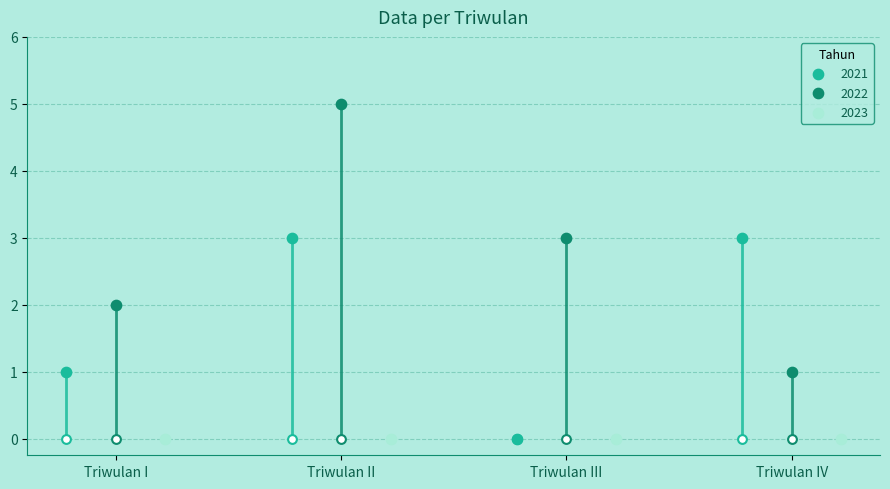

Which series contains the lowest Y value?

2021